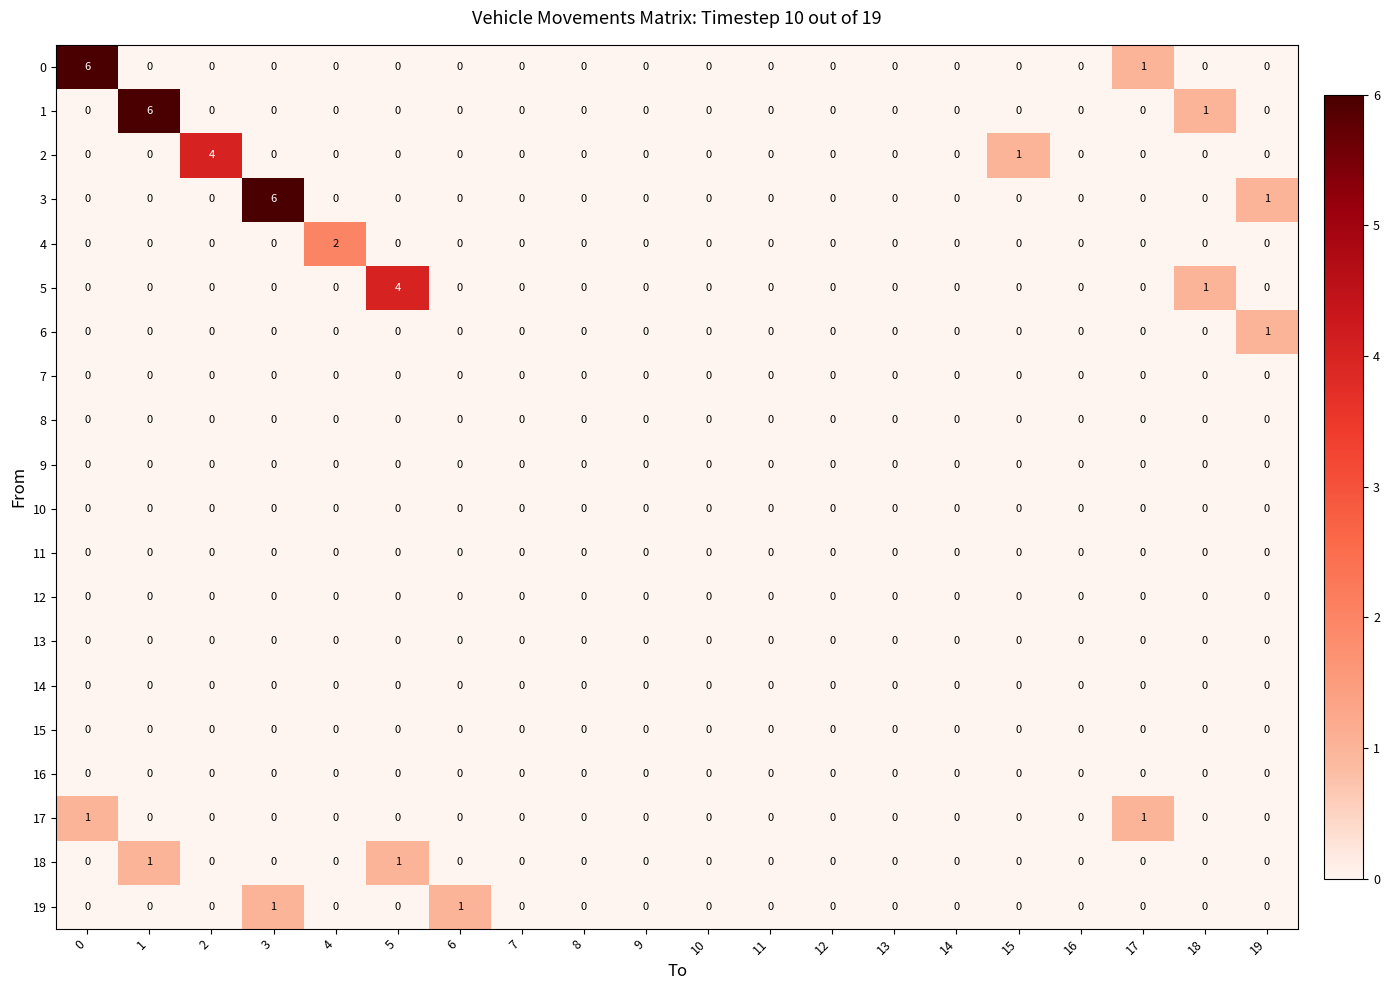

What is the difference between the maximum and minimum values in the 2 series?

4